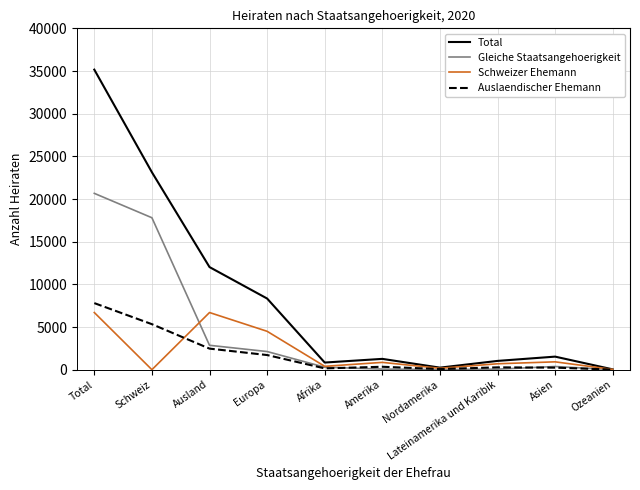

What is the sum of the Schweizer Ehemann values at Lateinamerika und Karibik and Total?

7390